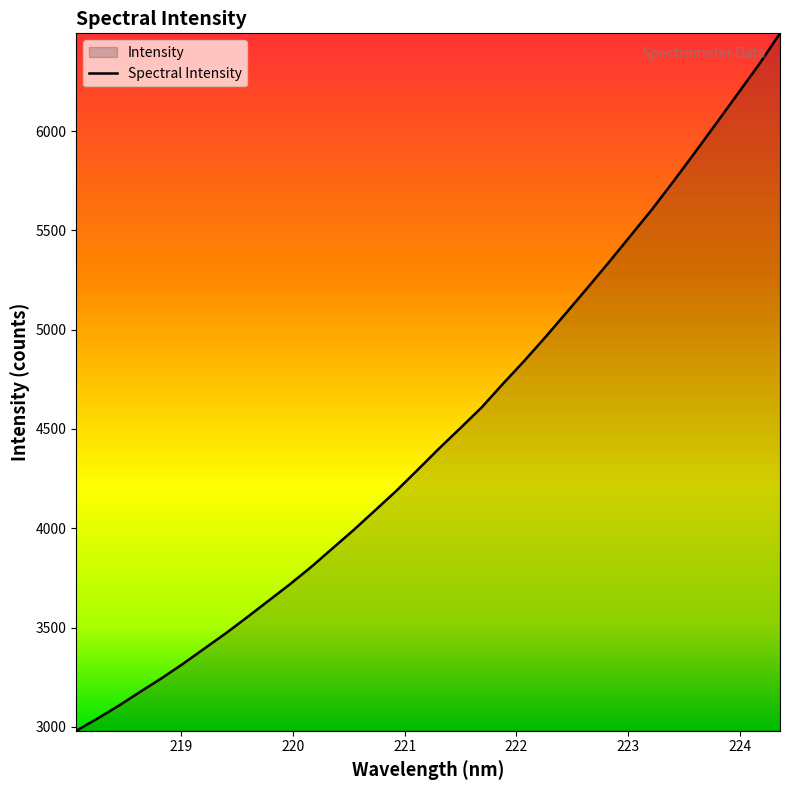

What is the smallest value displayed?

2980.1